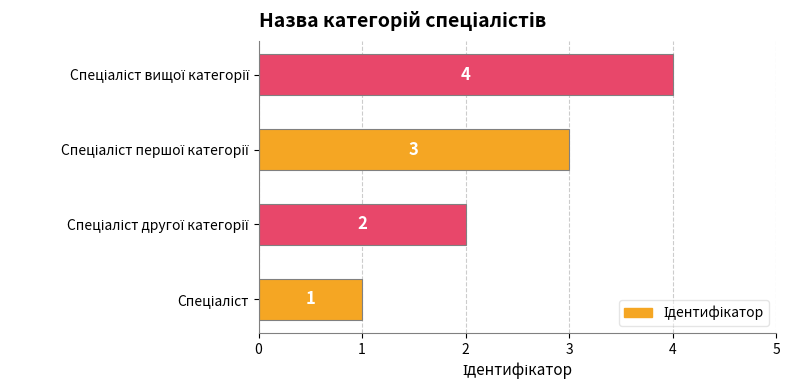

What is the greatest value displayed?

4